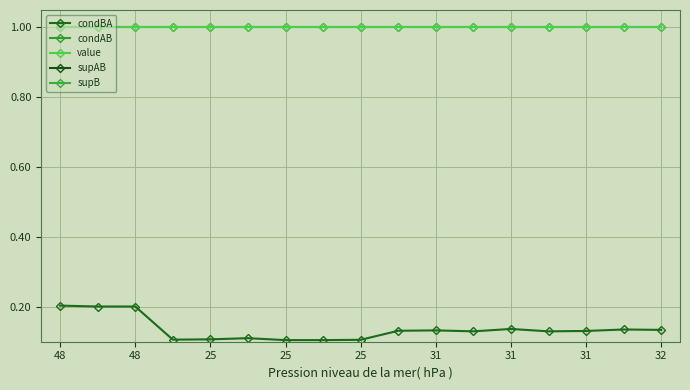

What is the lowest value of the value series?

1.0